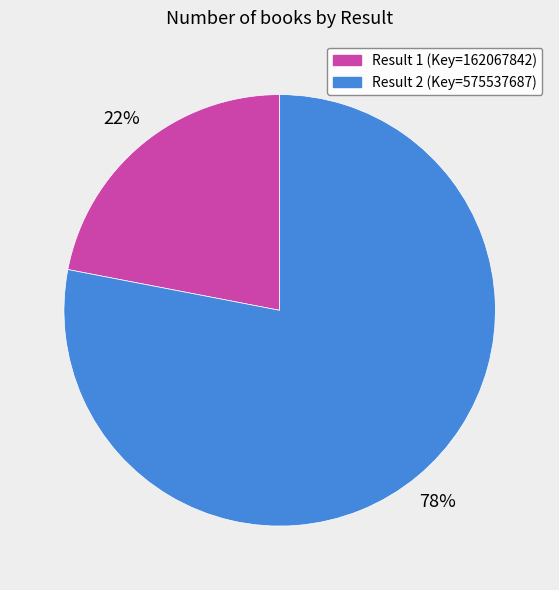

To the nearest percent, what is the difference between the largest and smallest slice percentages?

56%